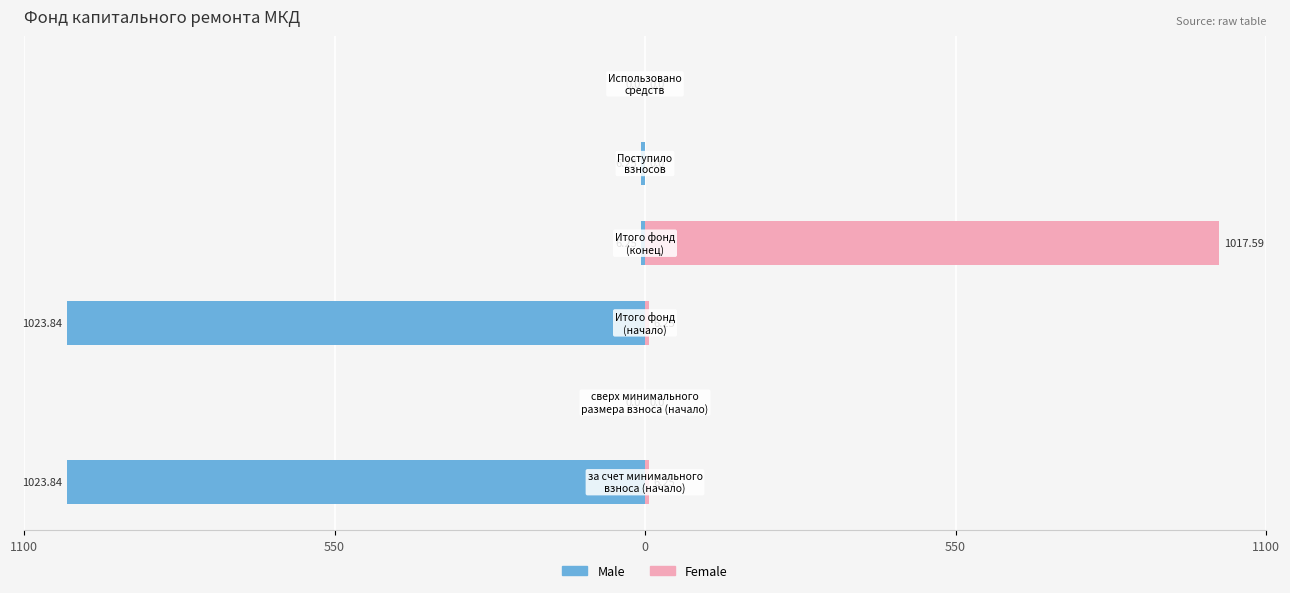

What is the highest value of the Female series?

1017.6